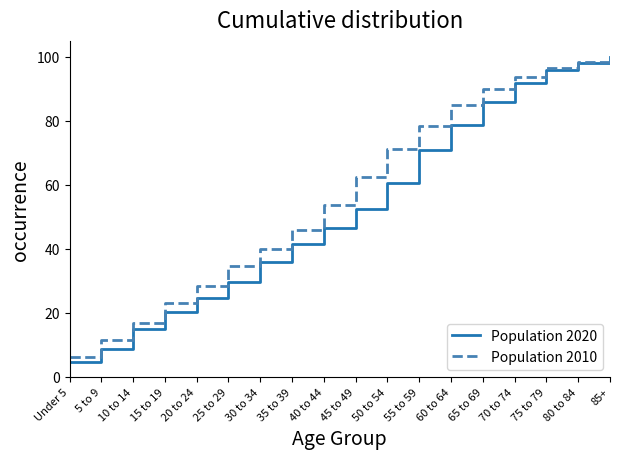

How many categories are shown in the chart?

18